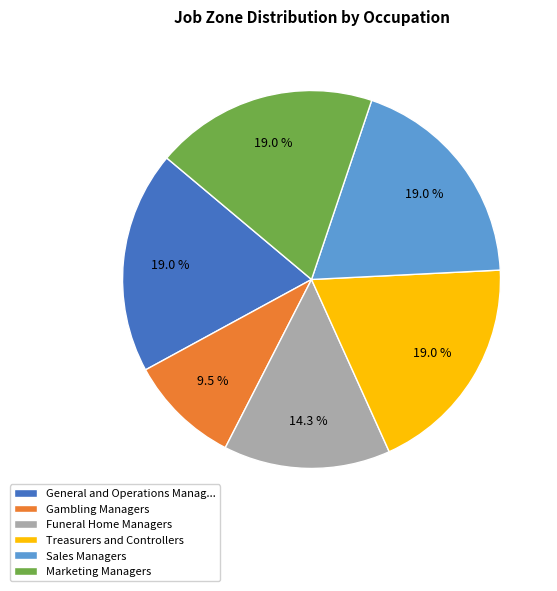

What is the ratio of the value at Sales Managers to the value at Marketing Managers?

1.0